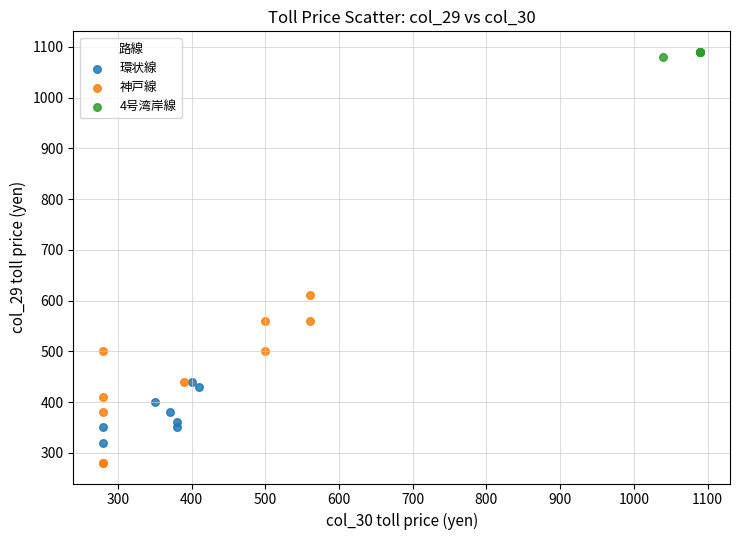

Which series has the largest Y range (max minus min)?

神戸線